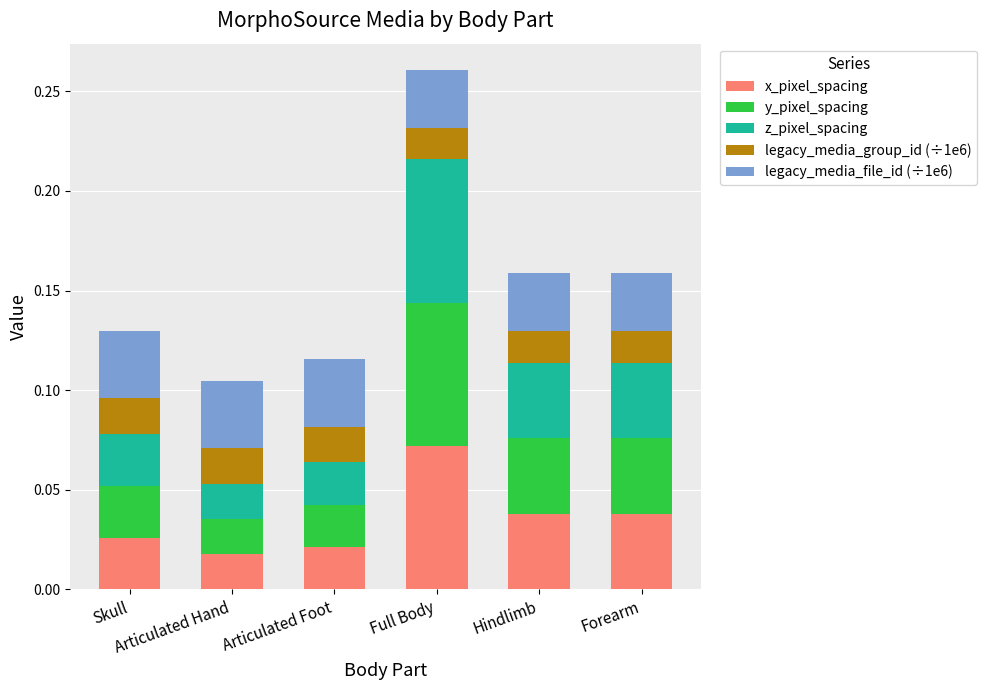

What are all the series names shown in the legend?

x_pixel_spacing, y_pixel_spacing, z_pixel_spacing, legacy_media_group_id (÷1e6), legacy_media_file_id (÷1e6)